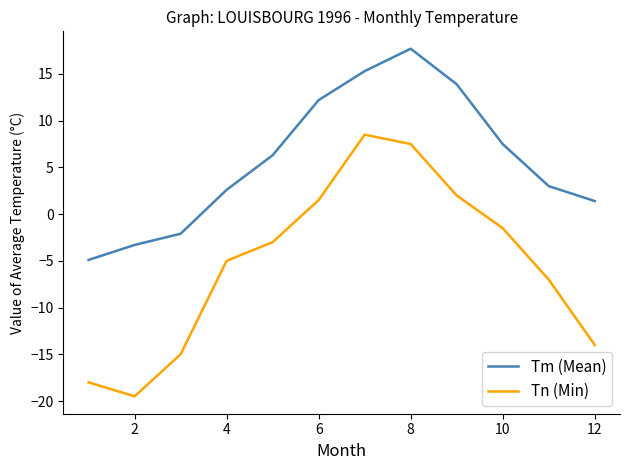

Which series has the largest total across all categories?

Tm (Mean)